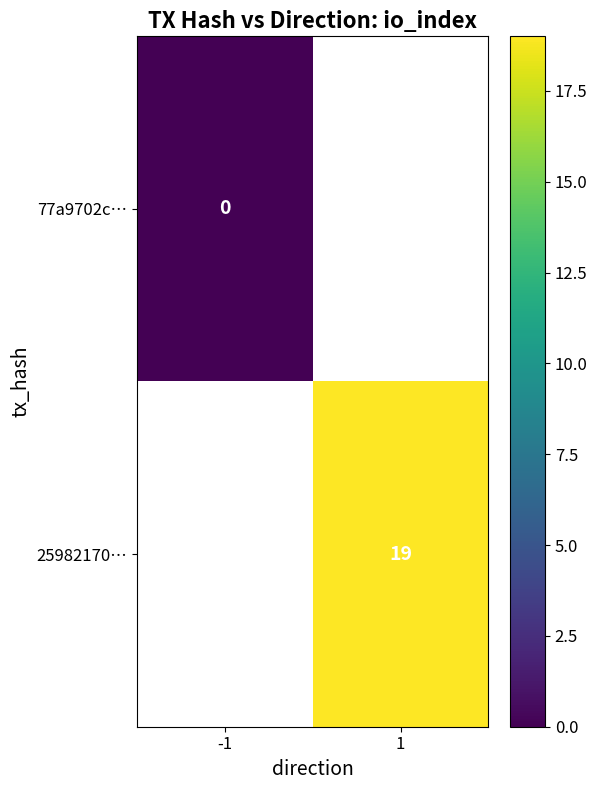

Is the value of 25982170… at 1 greater than the value of 77a9702c… at -1?

Yes